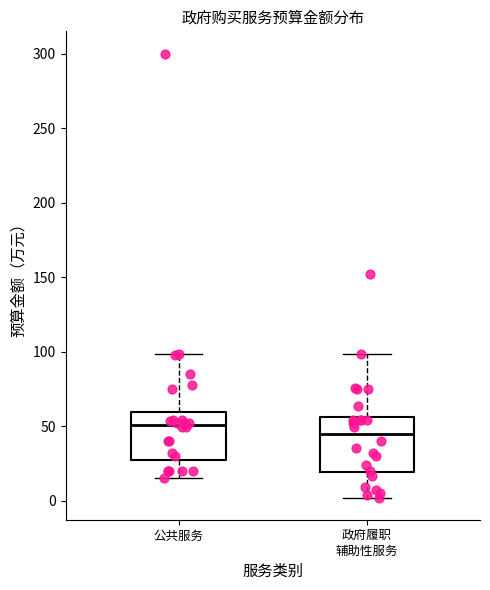

Where does the upper whisker of the box for 政府履职 辅助性服务 end on the y-axis? The values are not printed on the chart, so give them approximately, as read against the axis.

100